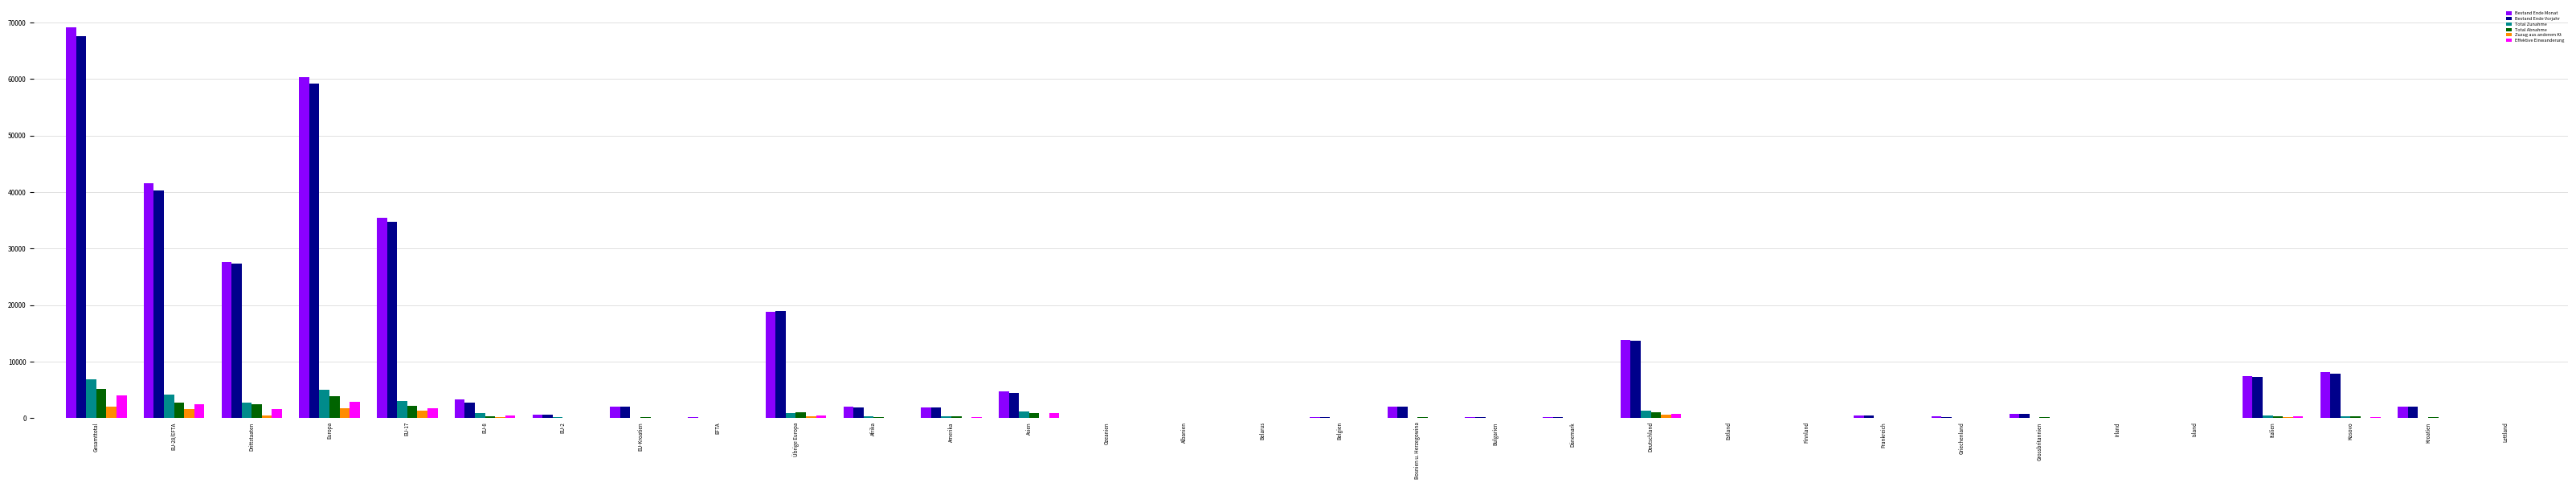

Count the number of categories in the chart.

32